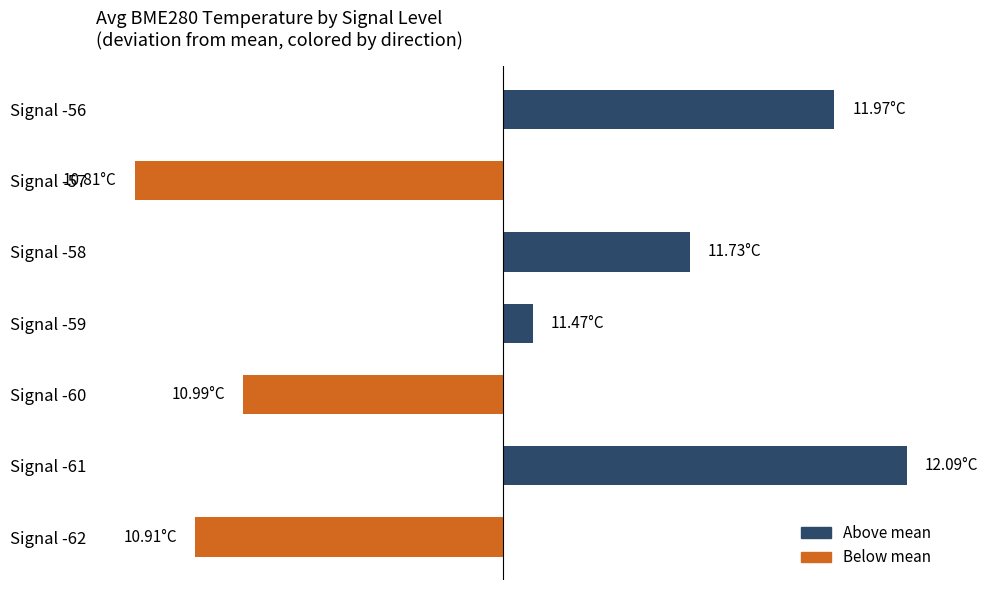

At which label is the value closest to 0?

Signal -59